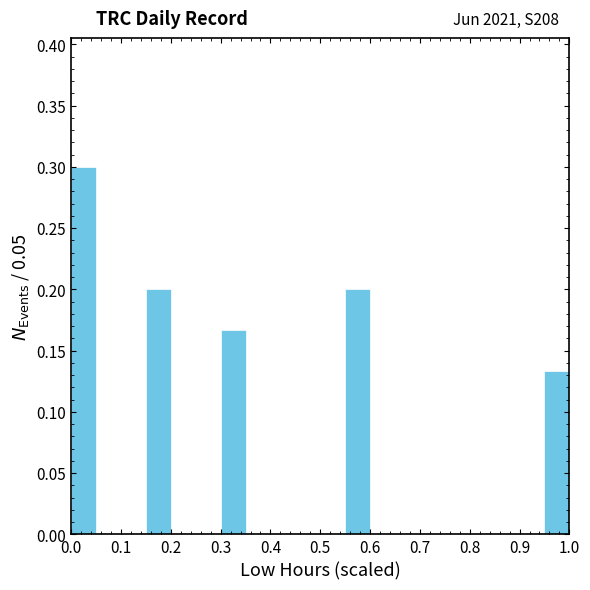

Which range on the x-axis has the tallest bar?

0.00 to 0.05